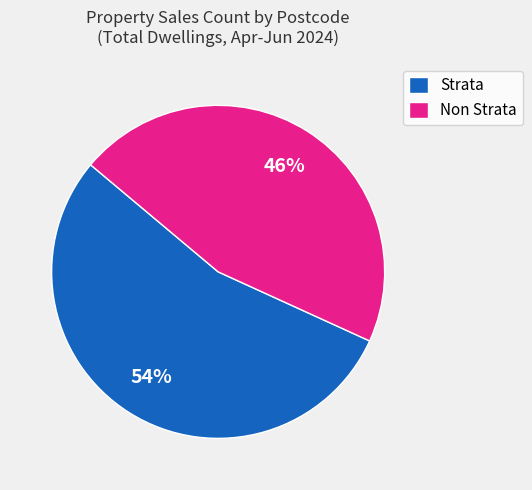

Is the sum of Non Strata and Strata greater than half?

Yes